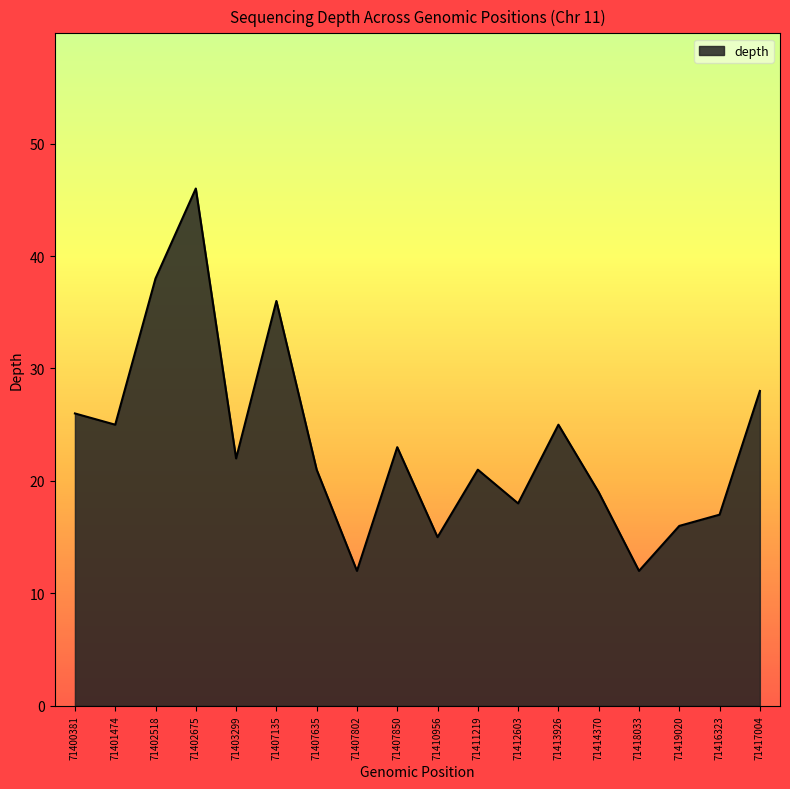

What is the ratio of the value at 71413926 to the value at 71419020?

1.6